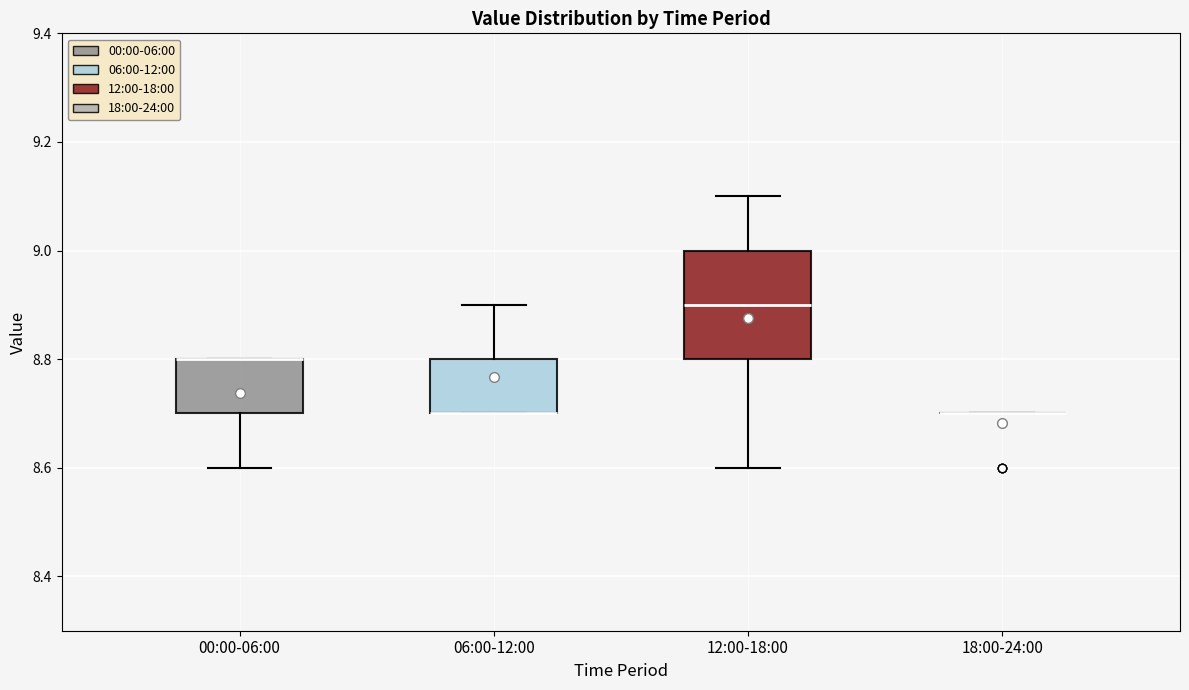

Which box is the tallest, from its lower edge to its upper edge?

12:00-18:00